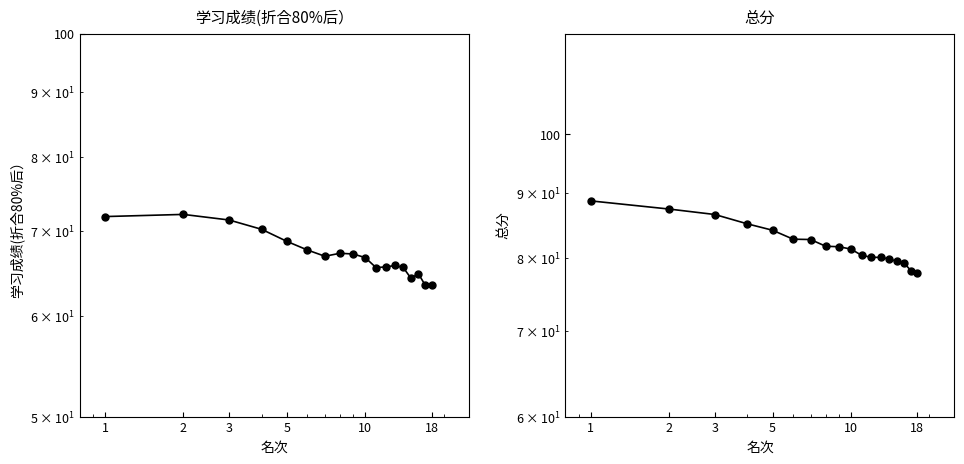

How many categories are shown in the chart?

18